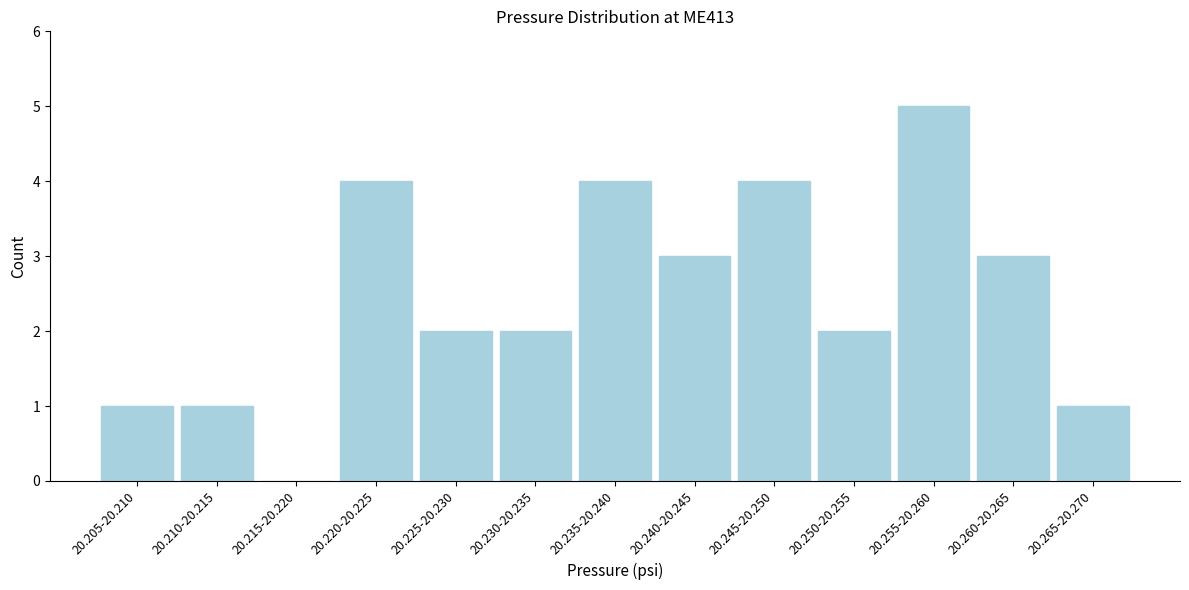

Reading left to right, what are all the values shown in this chart?

20.205-20.210=1	20.210-20.215=1	20.215-20.220=0	20.220-20.225=4	20.225-20.230=2	20.230-20.235=2	20.235-20.240=4	20.240-20.245=3	20.245-20.250=4	20.250-20.255=2	20.255-20.260=5	20.260-20.265=3	20.265-20.270=1